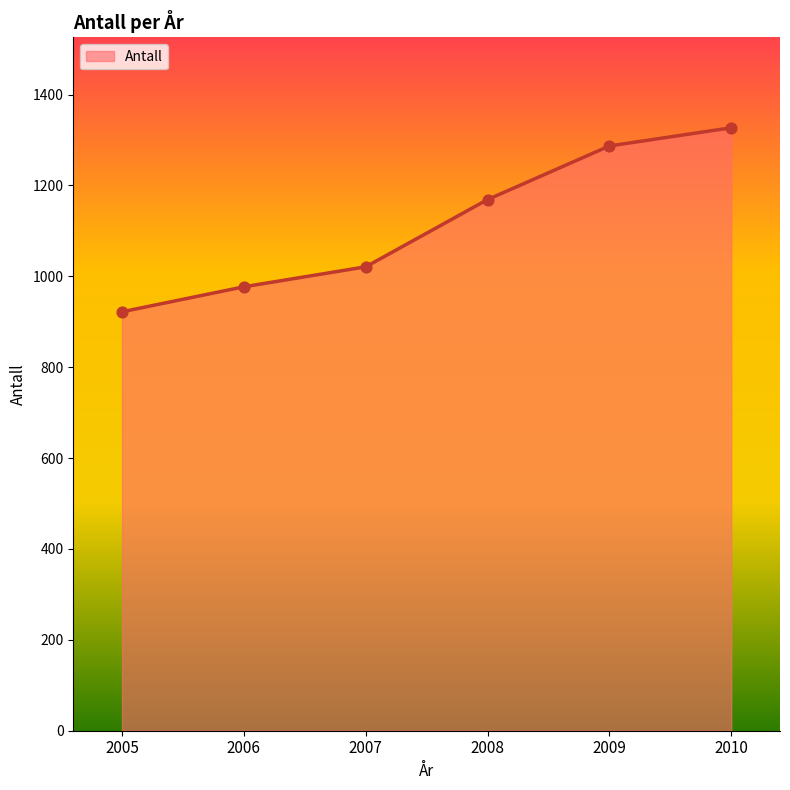

Which has a higher value, 2005 or 2006?

2006